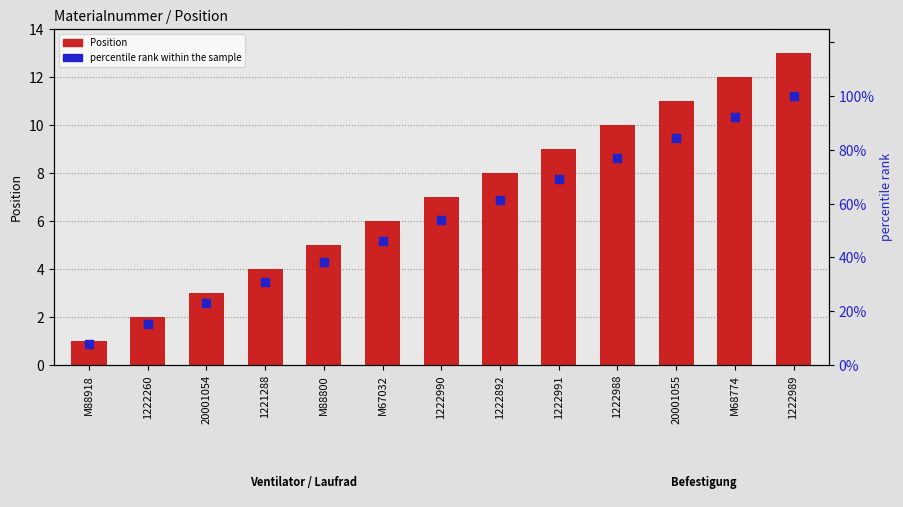

What are all the series names shown in the legend?

Position, percentile rank within the sample